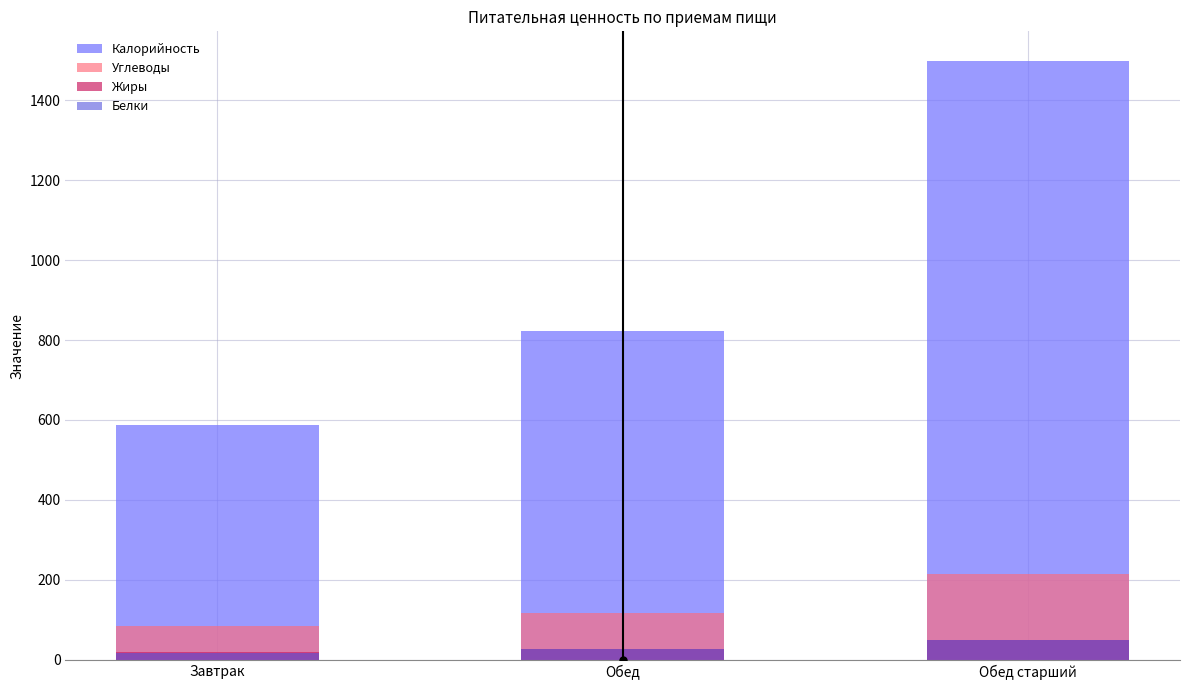

Rank the series at Обед from highest to lowest value.

Калорийность, Углеводы, Жиры, Белки